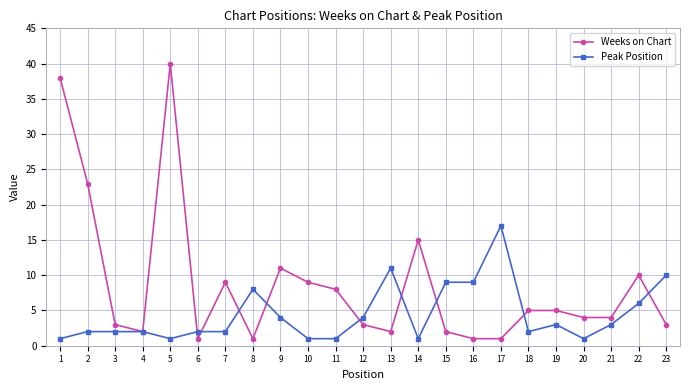

True or false: Peak Position has more than 1 points higher than both neighbors.

True